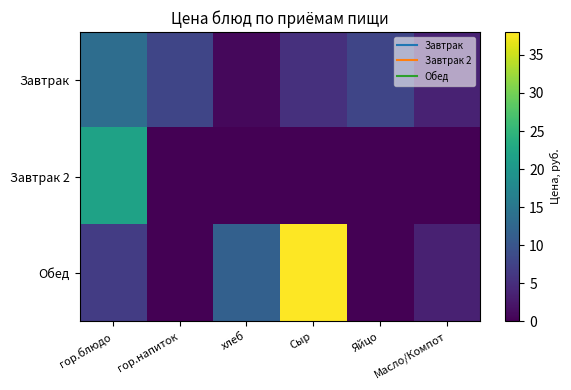

At хлеб, list the series in order from largest to smallest.

Обед, Завтрак, Завтрак 2